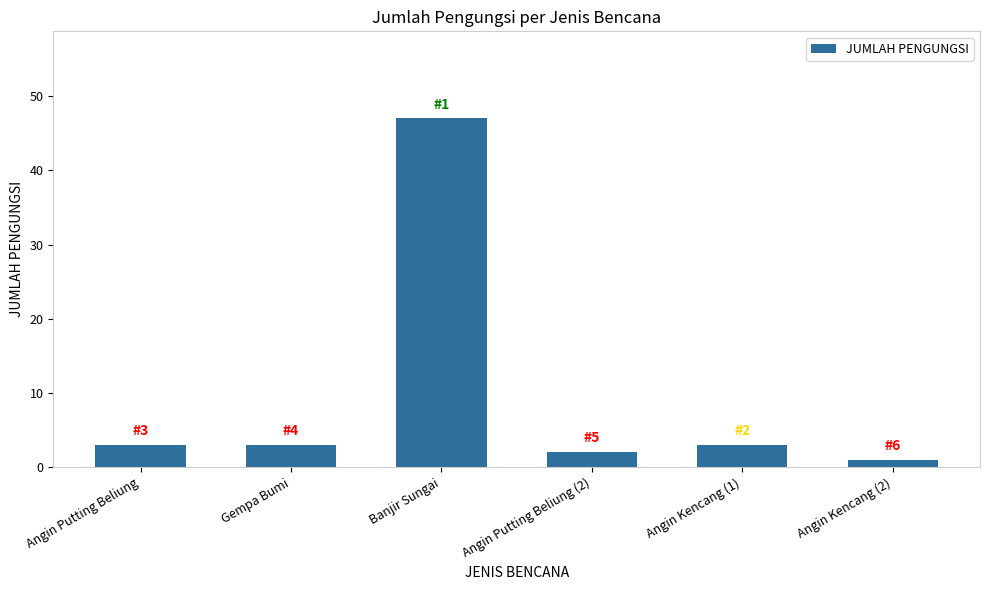

What value does the data have at Gempa Bumi?

3